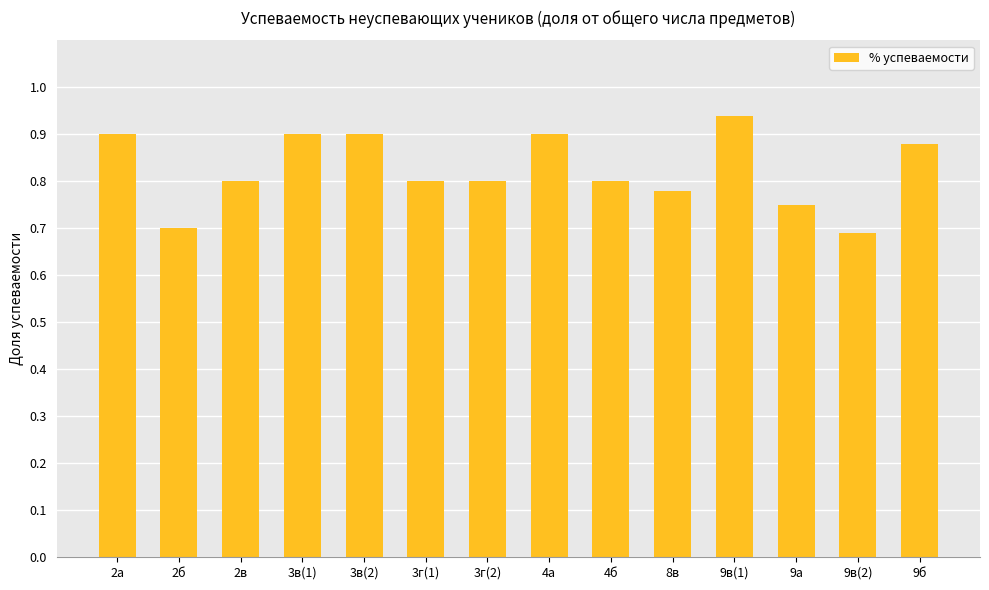

How many values are between 0 and 1?

14